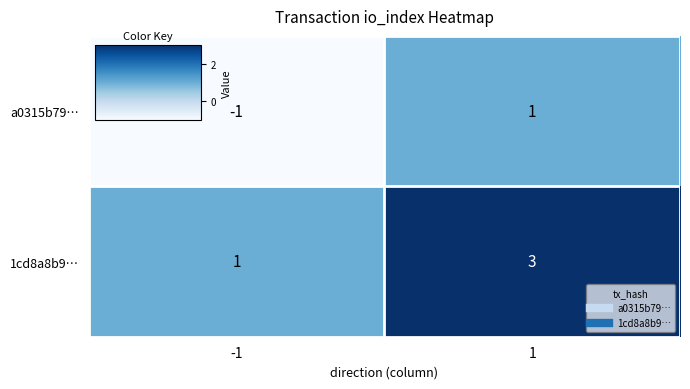

True or false: 1cd8a8b9… has a value of 5 at 1.

False